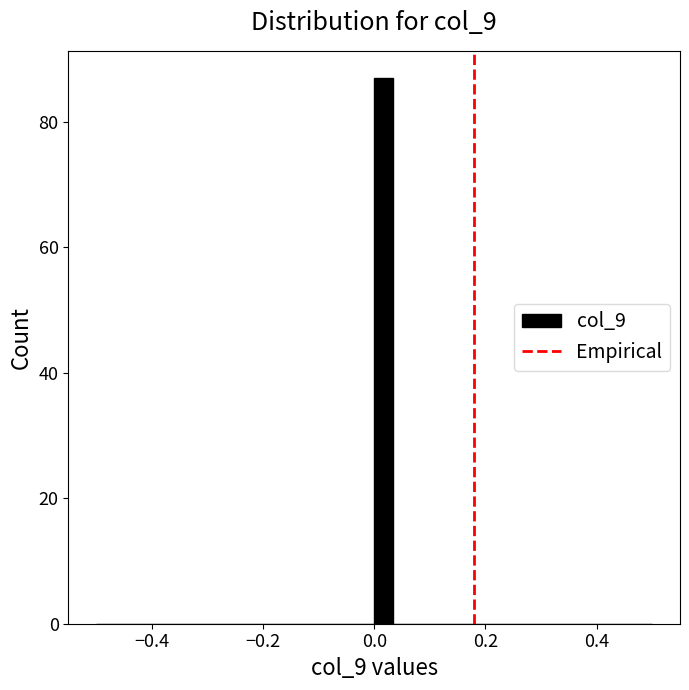

Read against the x-axis, roughly where is the centre of the tallest bar?

0.02